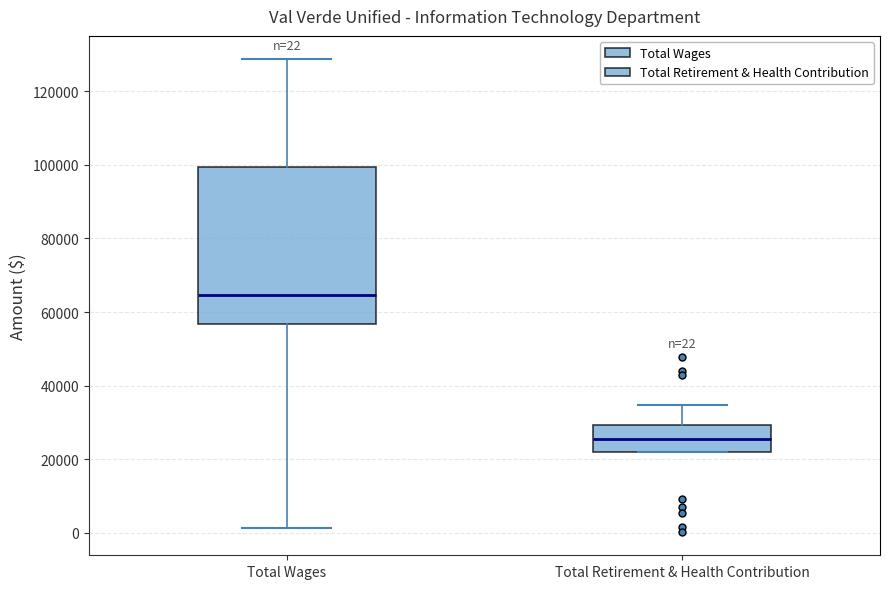

Which box's median line is the highest?

Total Wages